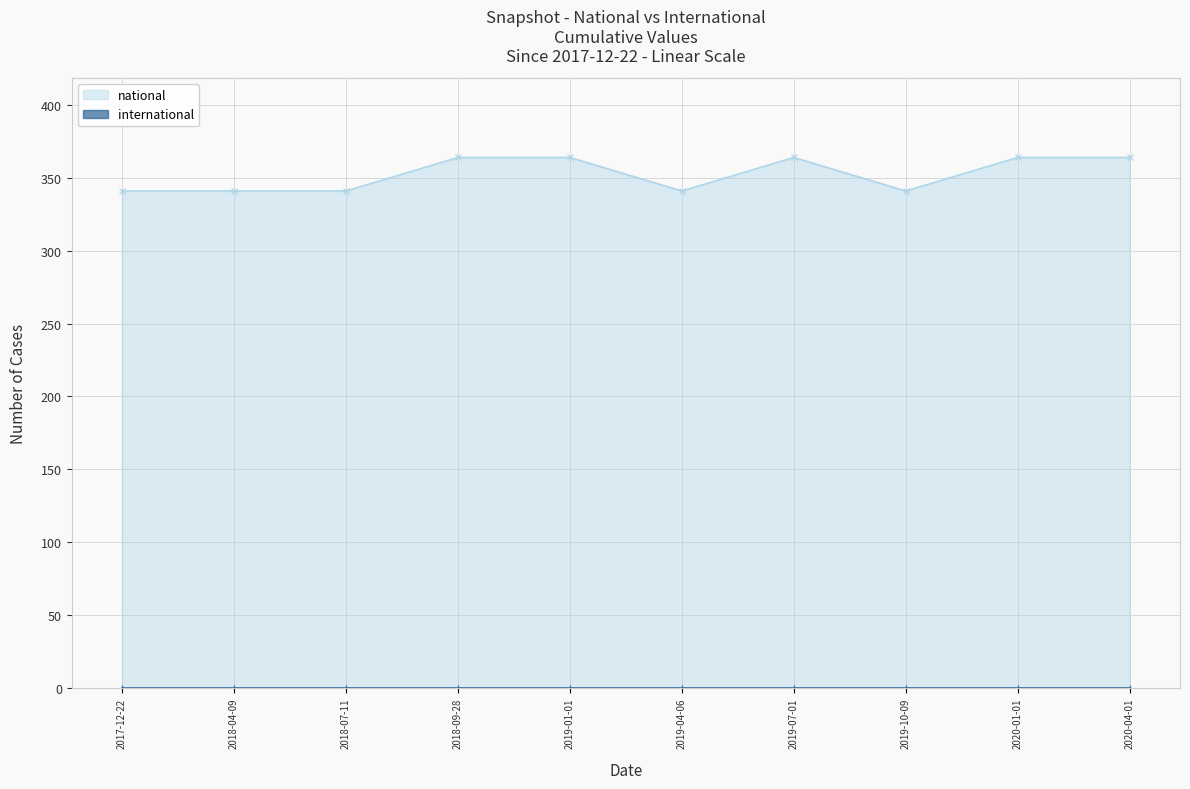

What is the approximate value at 2018-07-11, to the nearest 5?

340